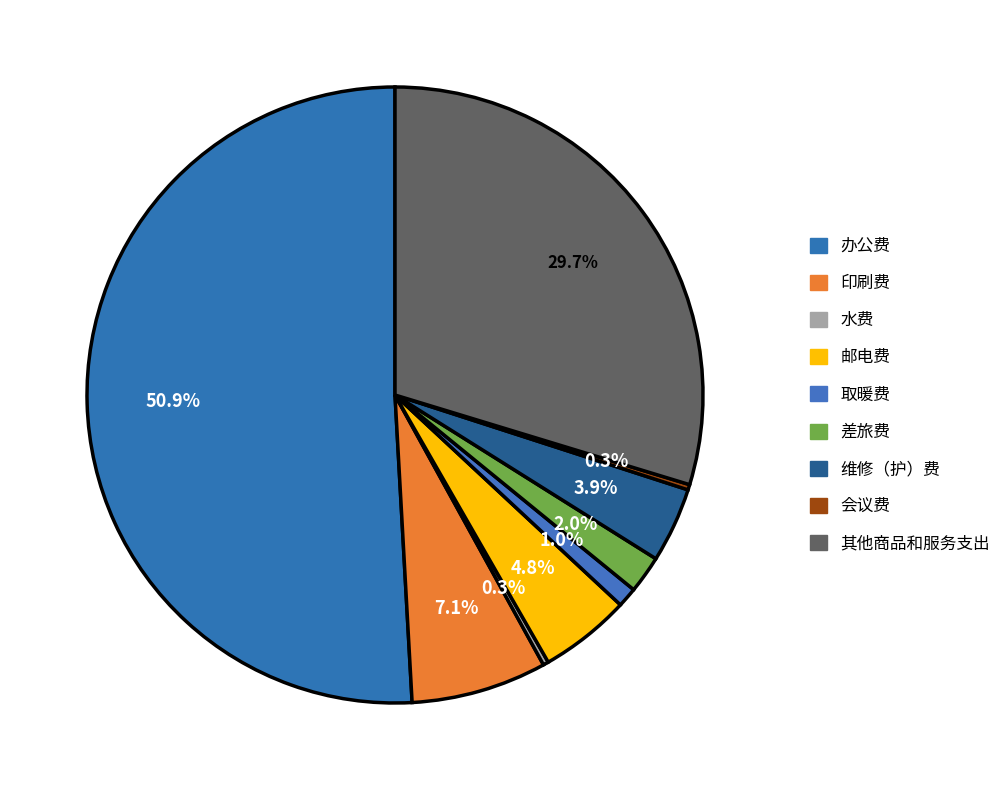

Is it true that 取暖费 is 12% of the pie?

False